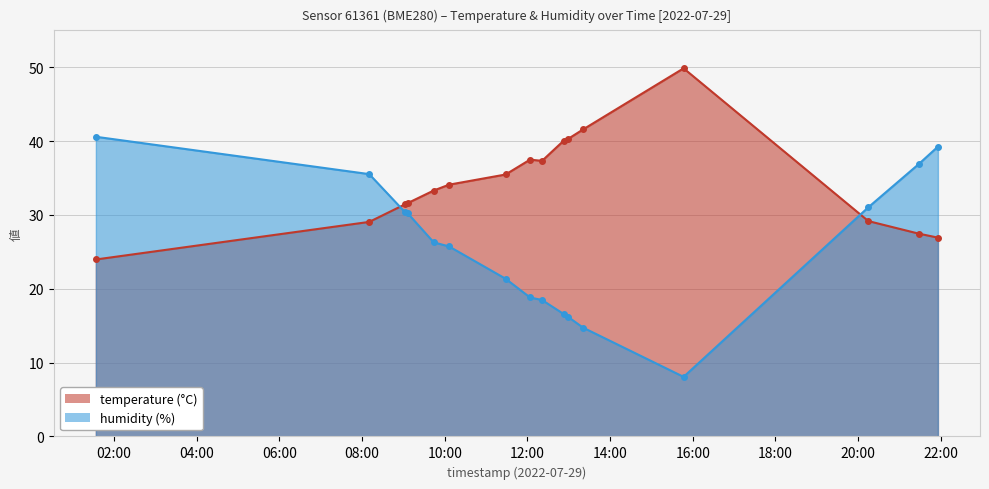

What is the approximate value of temperature at 2022-07-29T12:21:16?

37.3